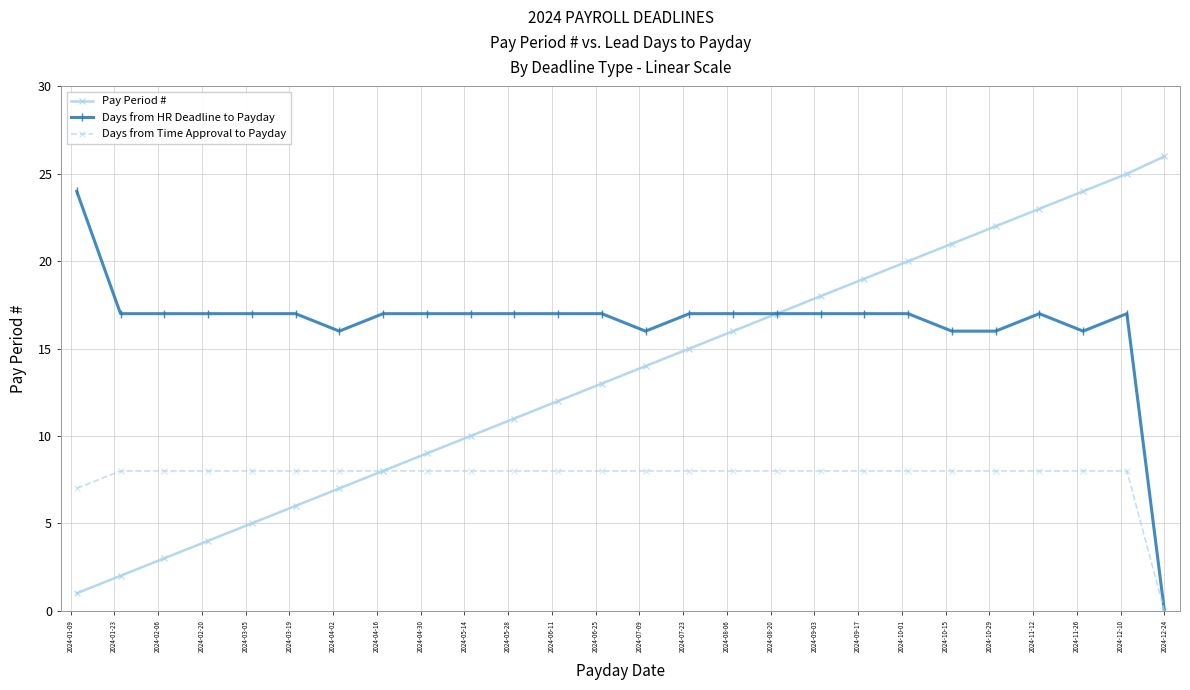

Rank the series by their maximum value, from highest to lowest.

Pay Period #, Days from HR Deadline to Payday, Days from Time Approval to Payday